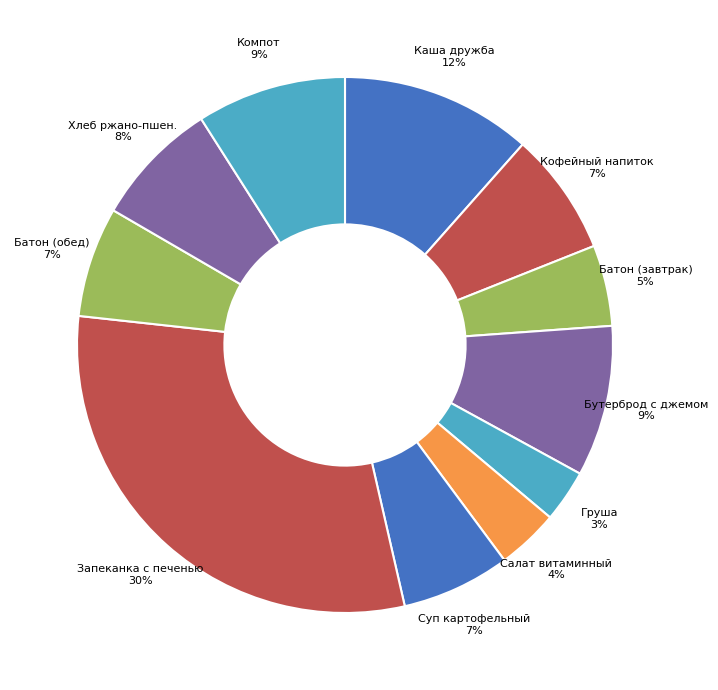

How many segments does this pie chart have?

11